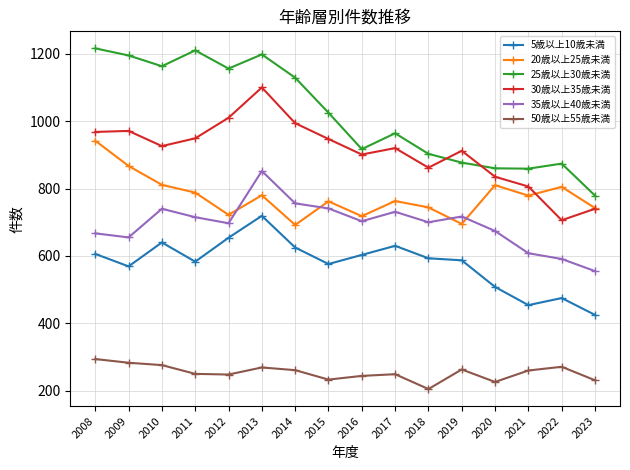

At which category does 5歳以上10歳未満 reach its first local valley?

2009